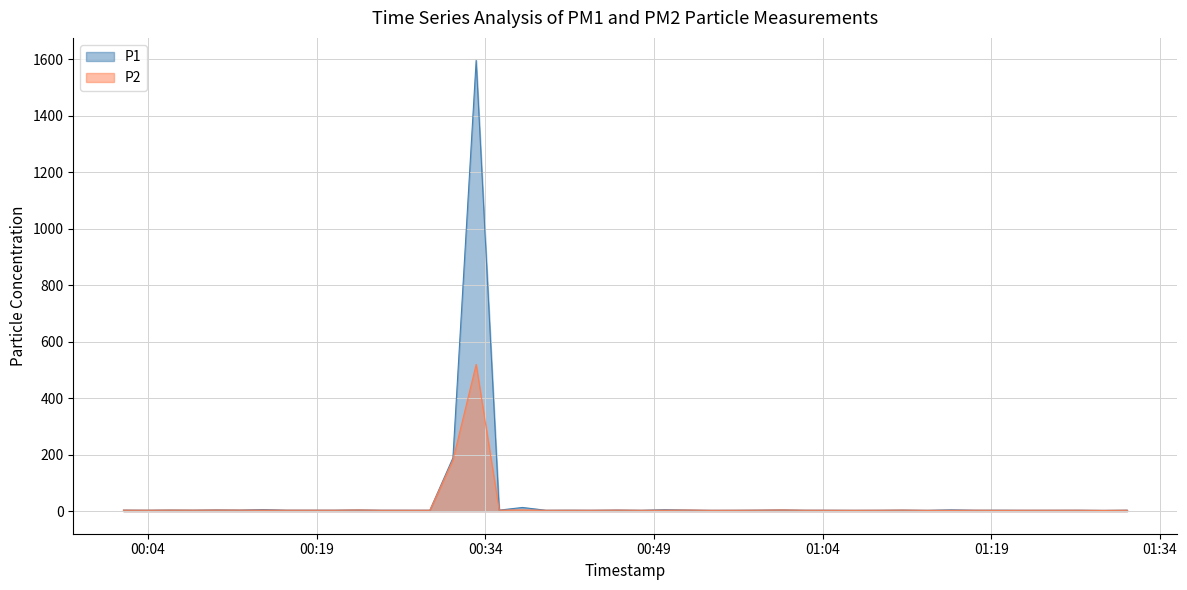

What is the difference between the maximum and second lowest values in the P2 series?

516.5